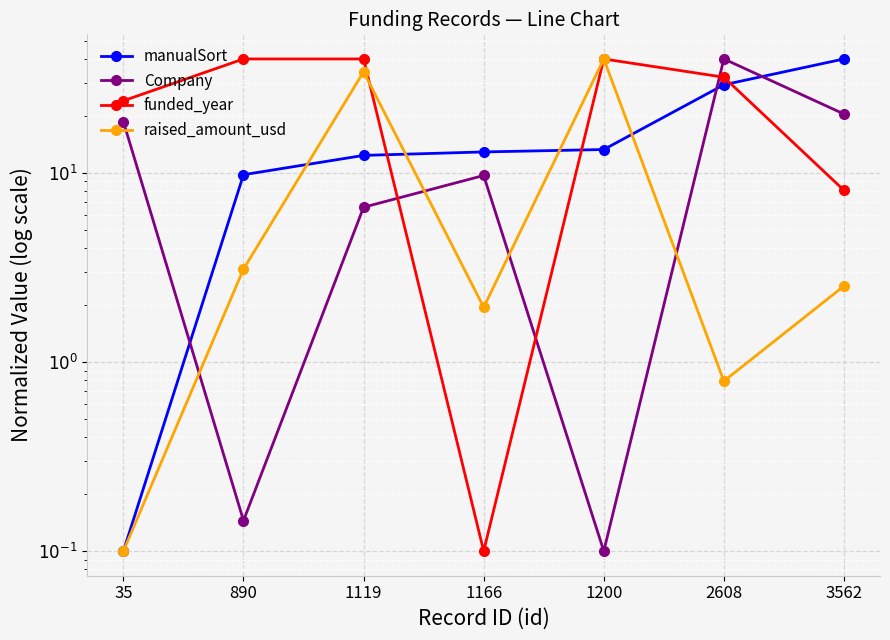

Is the value of raised_amount_usd at 1119 greater than the value of Company at 1200?

Yes